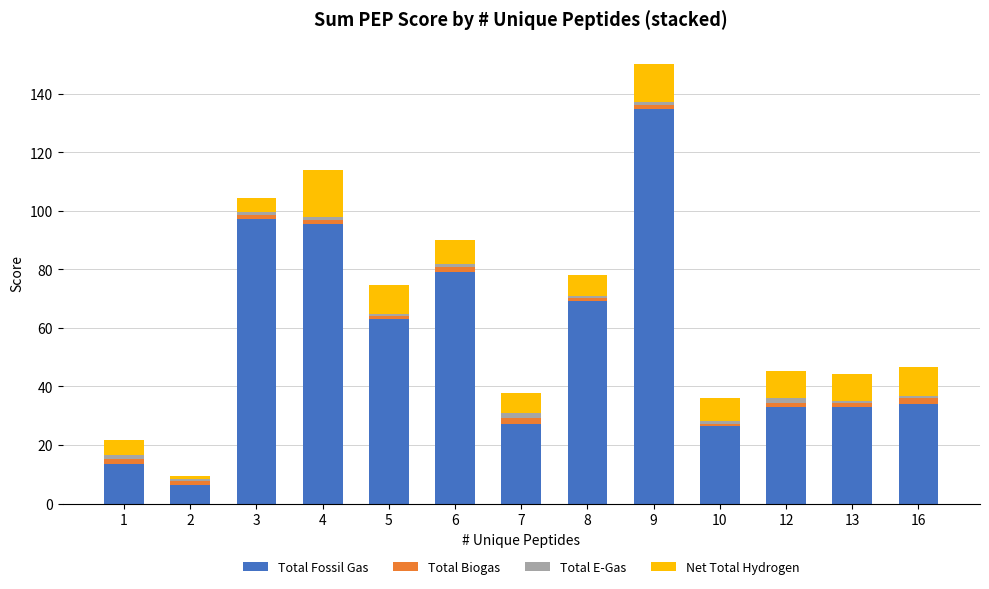

At which category is the sum across all series the highest?

9